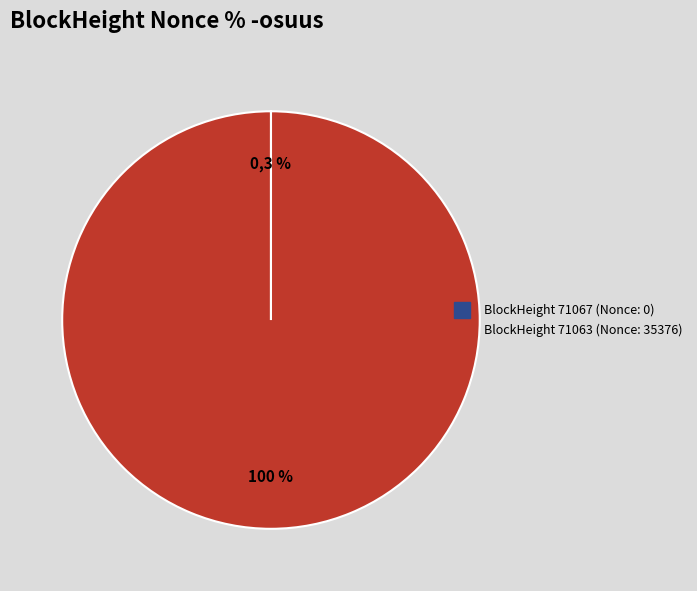

To the nearest percent, what is the combined percentage of 71063 and 71067?

100%